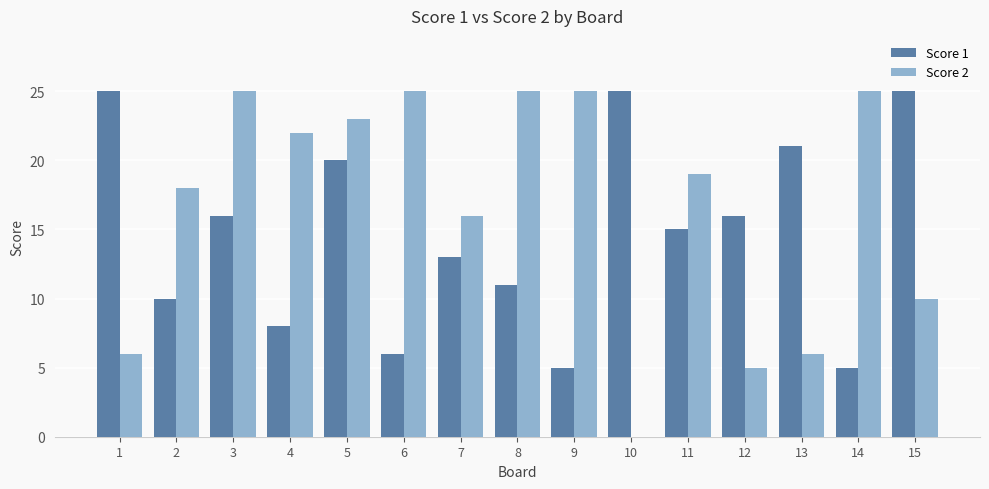

Count the number of data series in this chart.

2